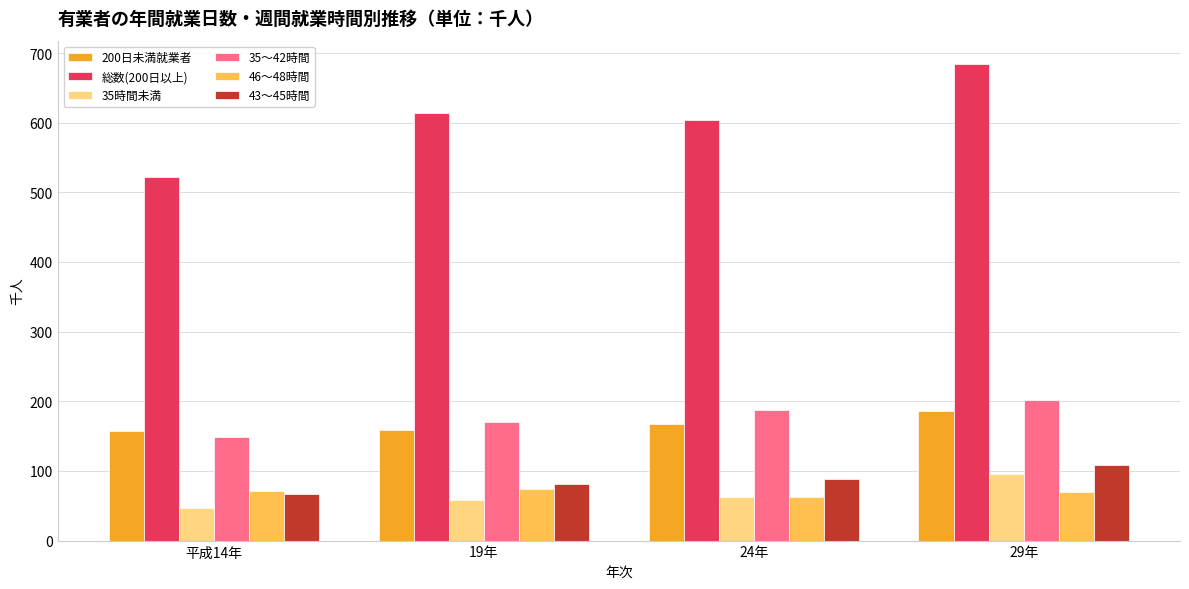

Which label corresponds to the smallest value in the chart?

平成14年